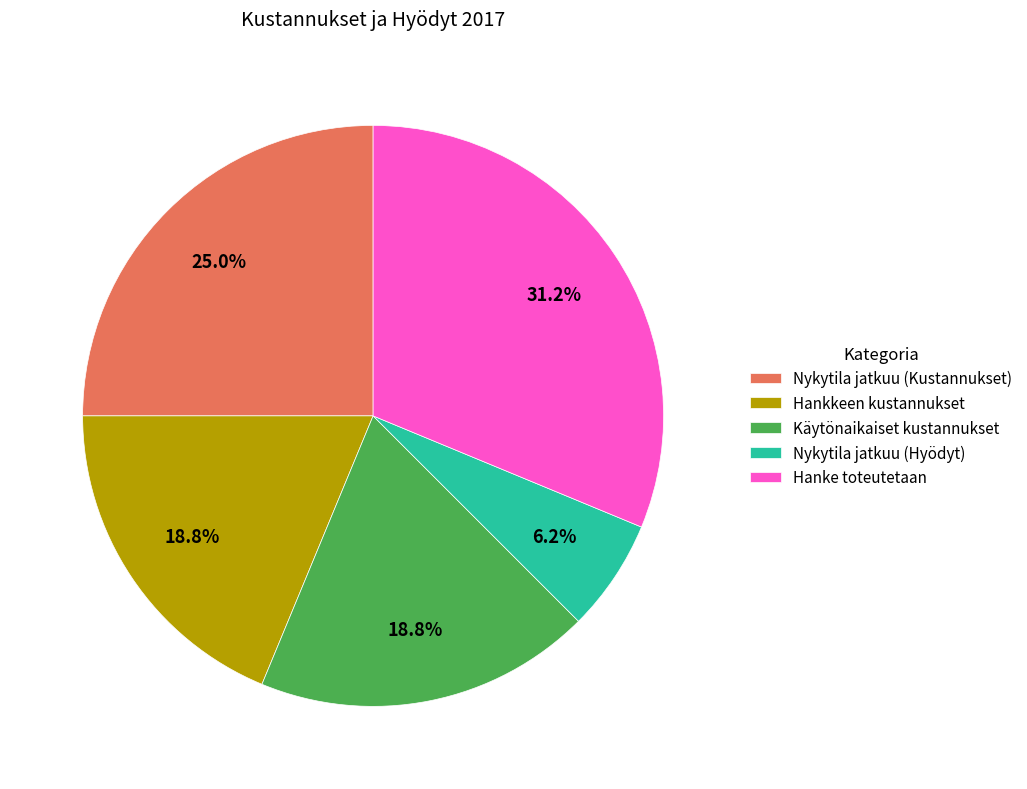

Which slice is the largest?

Hanke toteutetaan